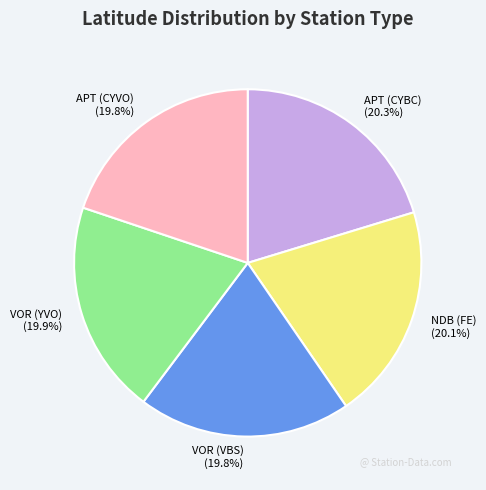

To the nearest percent, what portion does VOR (VBS) represent?

20%